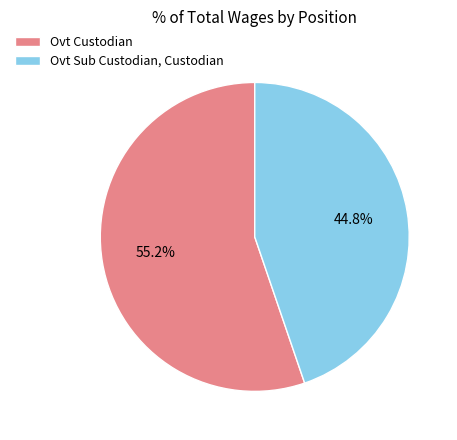

Which has a higher value, Ovt Custodian or Ovt Sub Custodian, Custodian?

Ovt Custodian